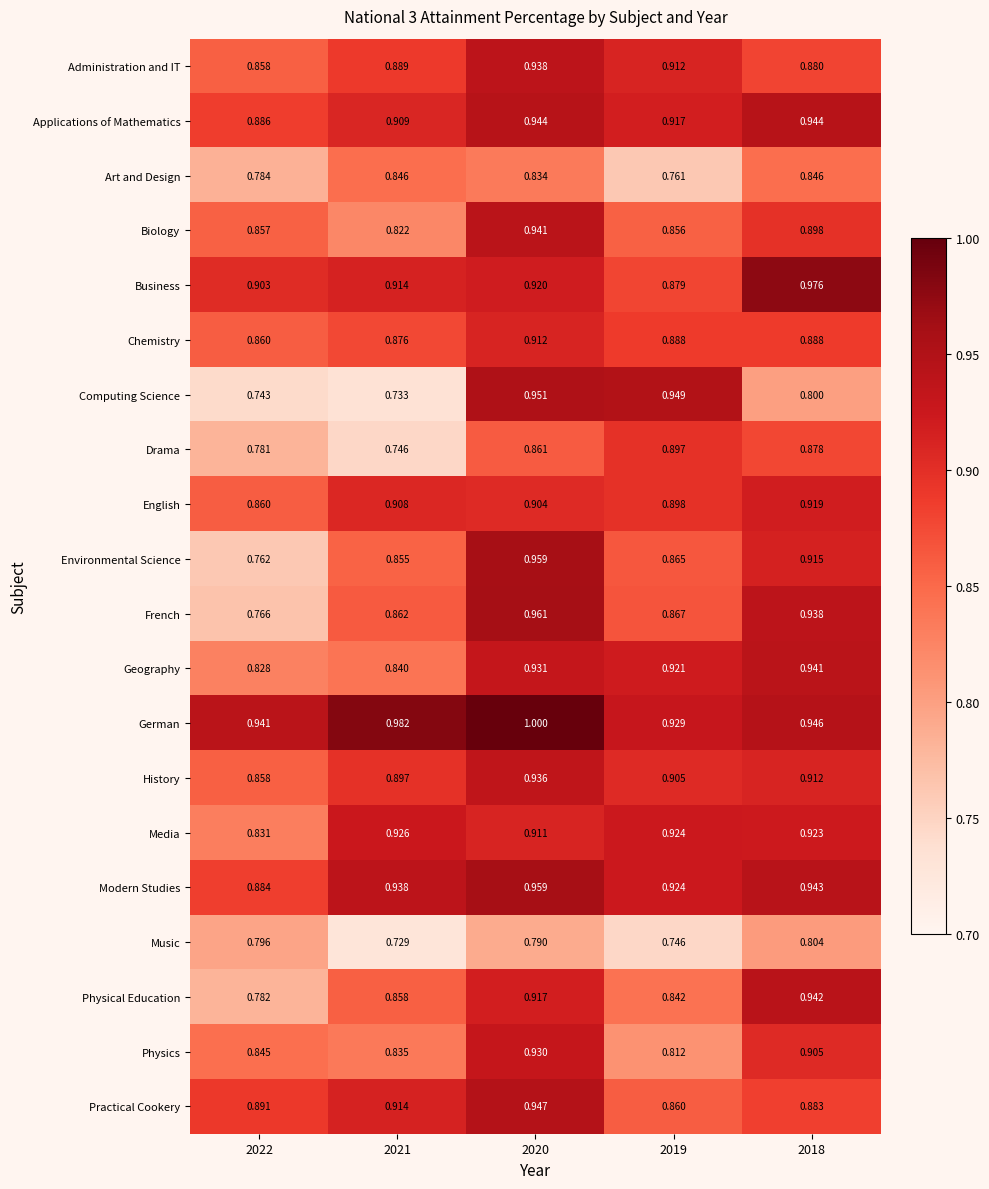

Between 2021 and 2019, which series saw the biggest shift?

Computing Science